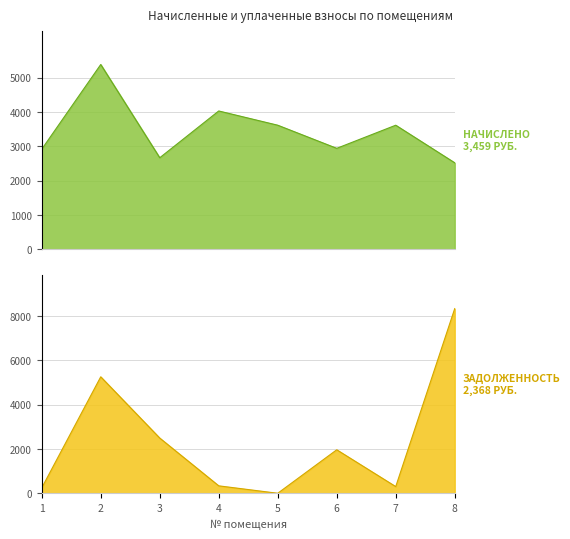

What is the maximum value for начислено?

5382.0